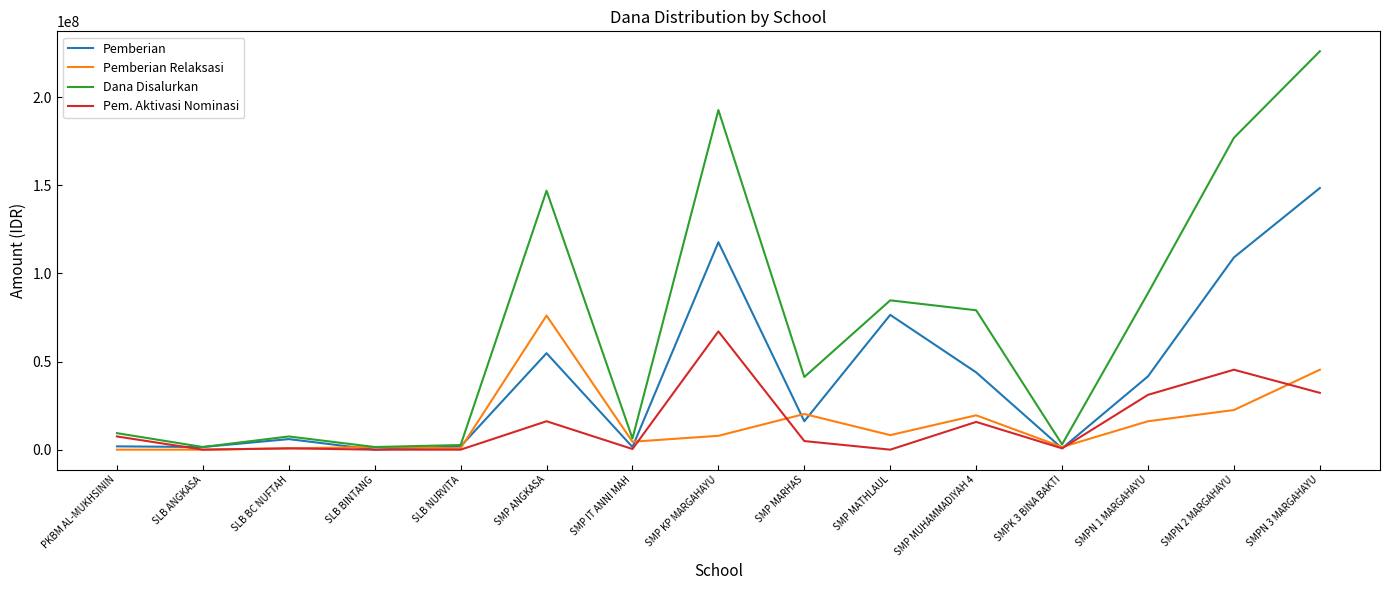

Read the Pemberian value at SLB ANGKASA, to the nearest 100.

1500000